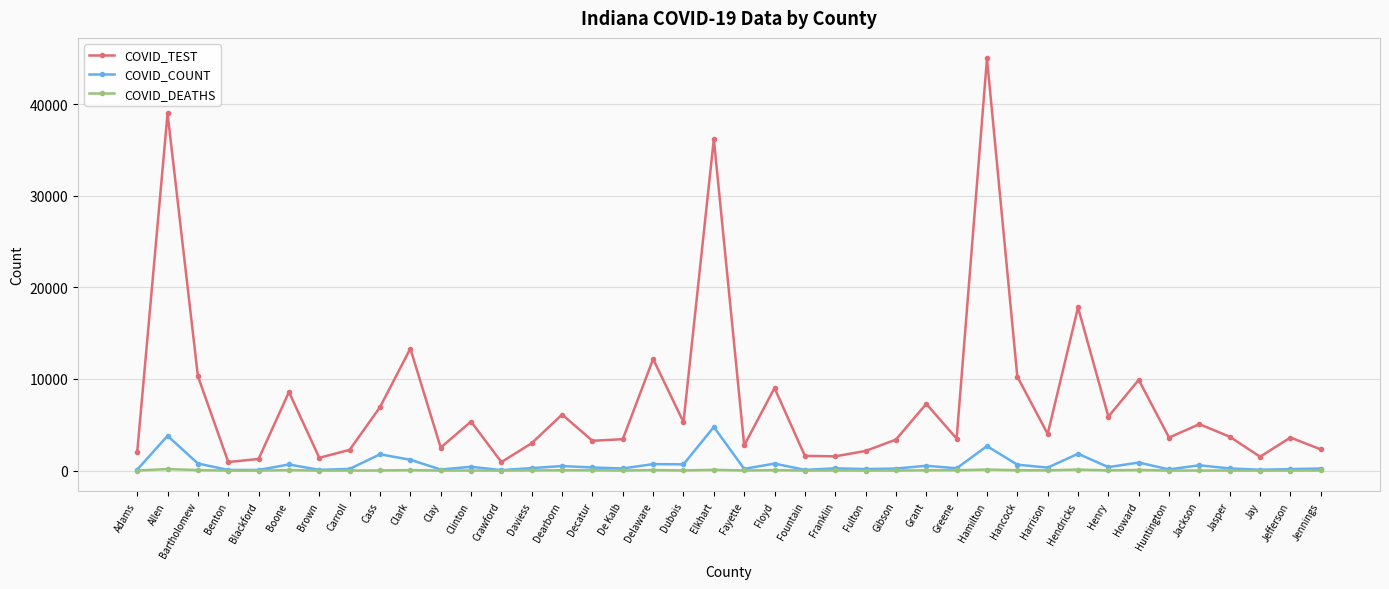

The value of COVID_TEST at Elkhart is 13605. True or false?

False